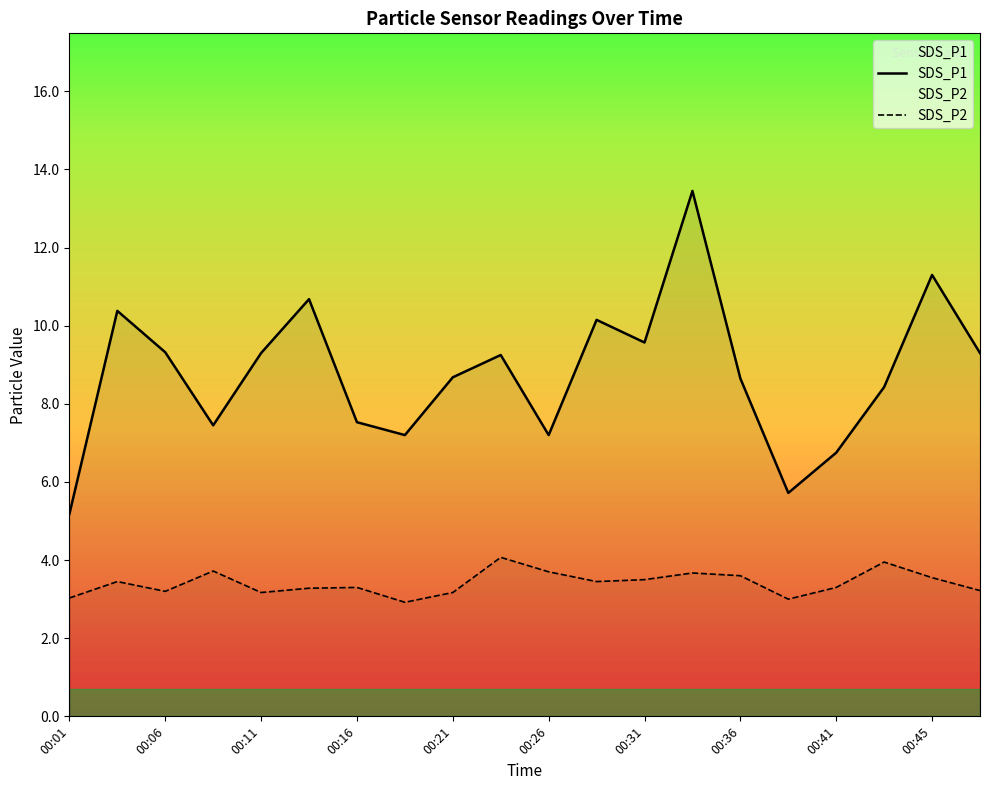

At how many categories does at least one series exceed 11?

2